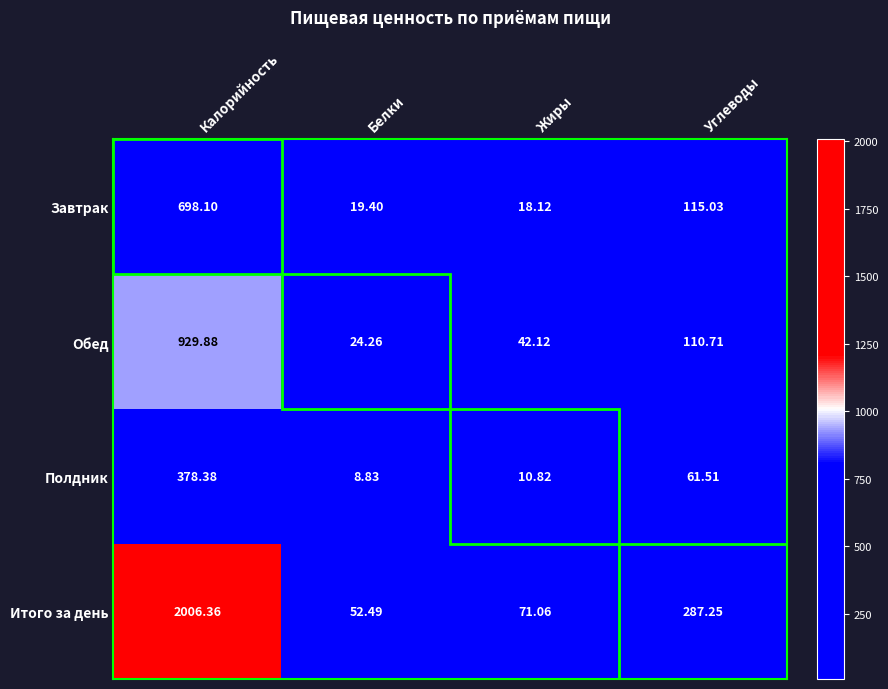

Which series has the widest spread of values?

Итого за день